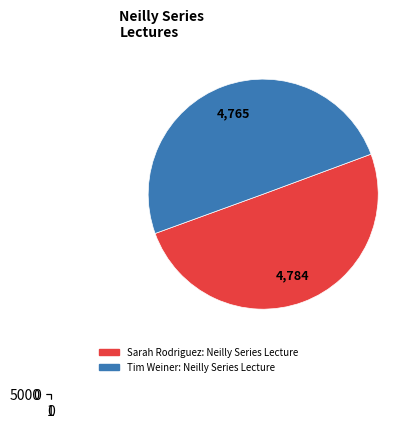

Is Tim Weiner: Neilly Series Lecture the majority of the pie?

No